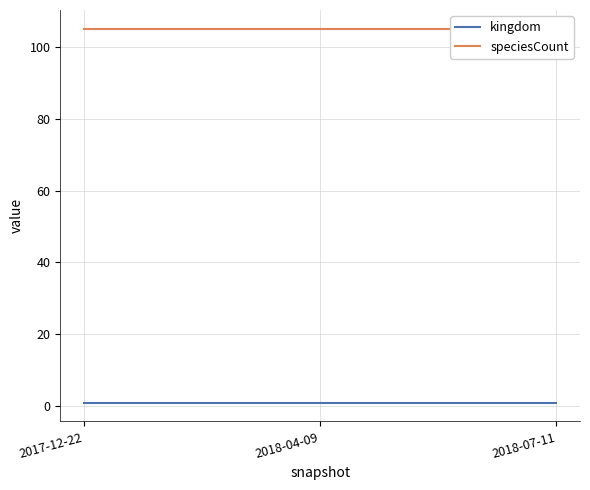

Which category has the highest value across all series?

2017-12-22